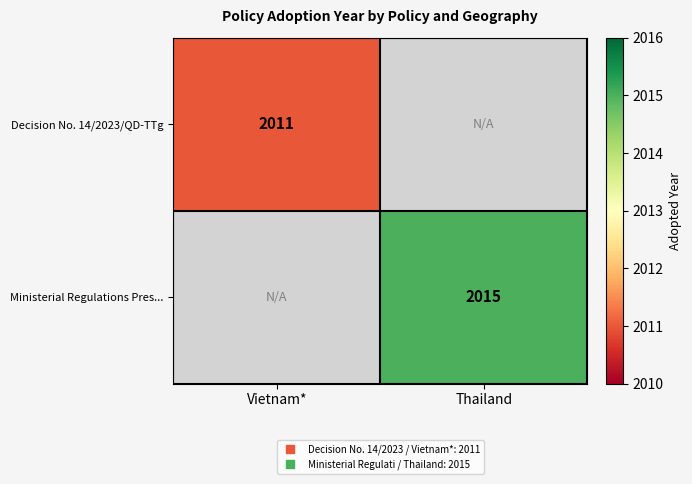

Rank the series at Thailand from lowest to highest value.

Decision No. 14/2023/QD-TTg, Ministerial Regulations Pres...